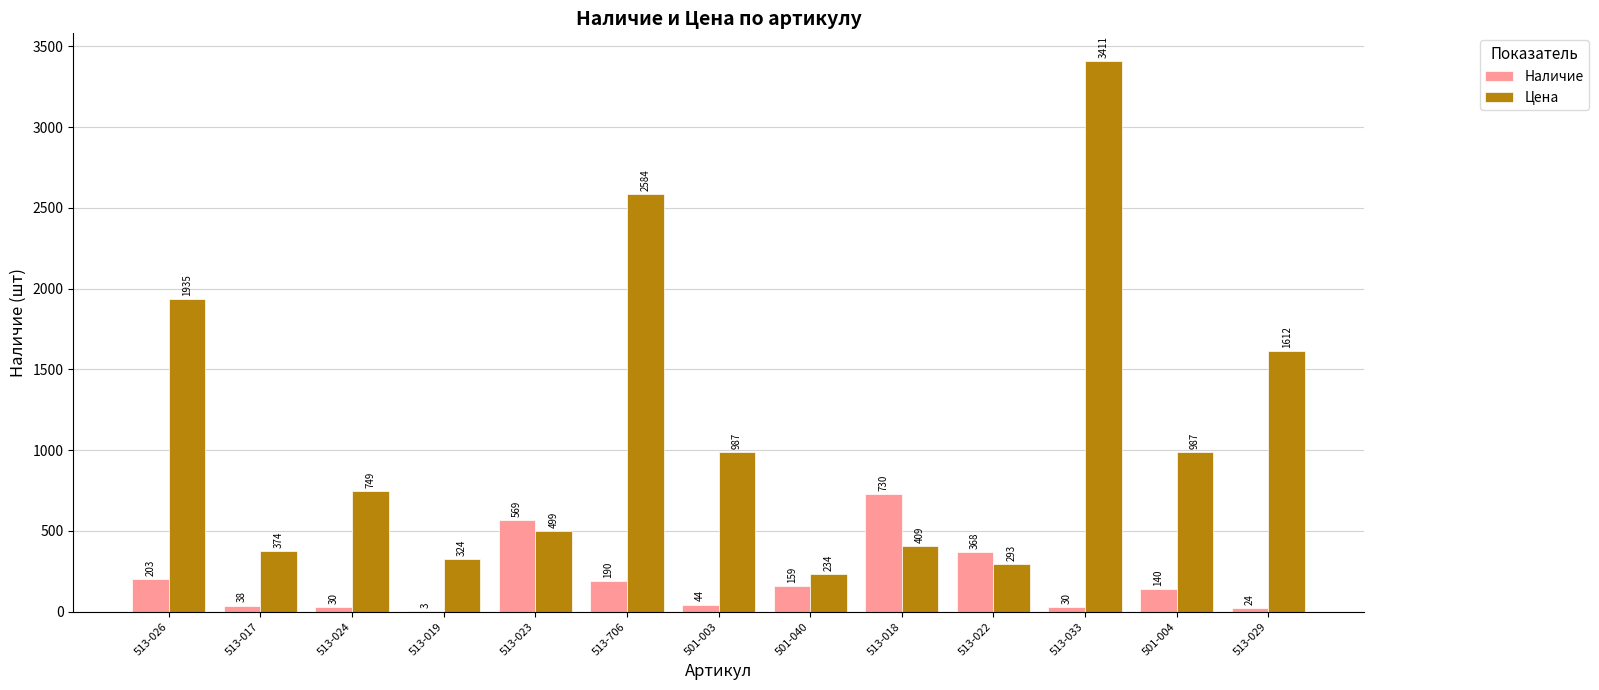

What is the total value across all series at 513-033?

3441.0